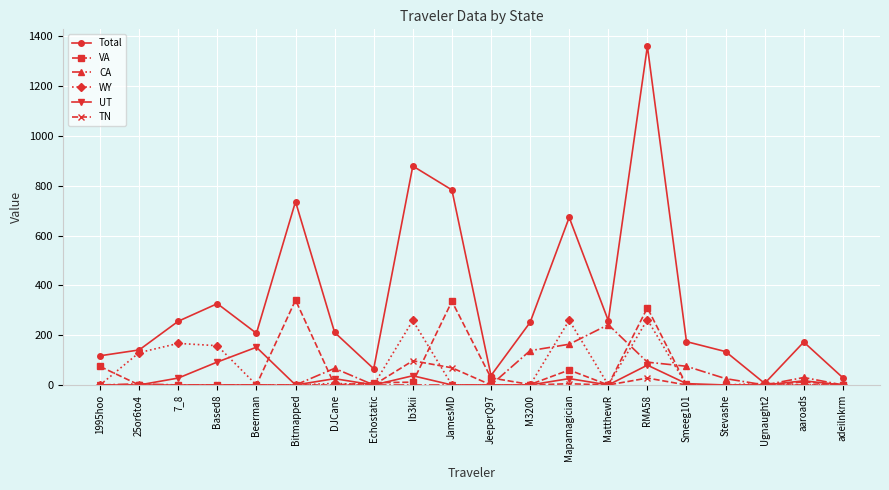

Is this an area chart (filled region under the line)?

No